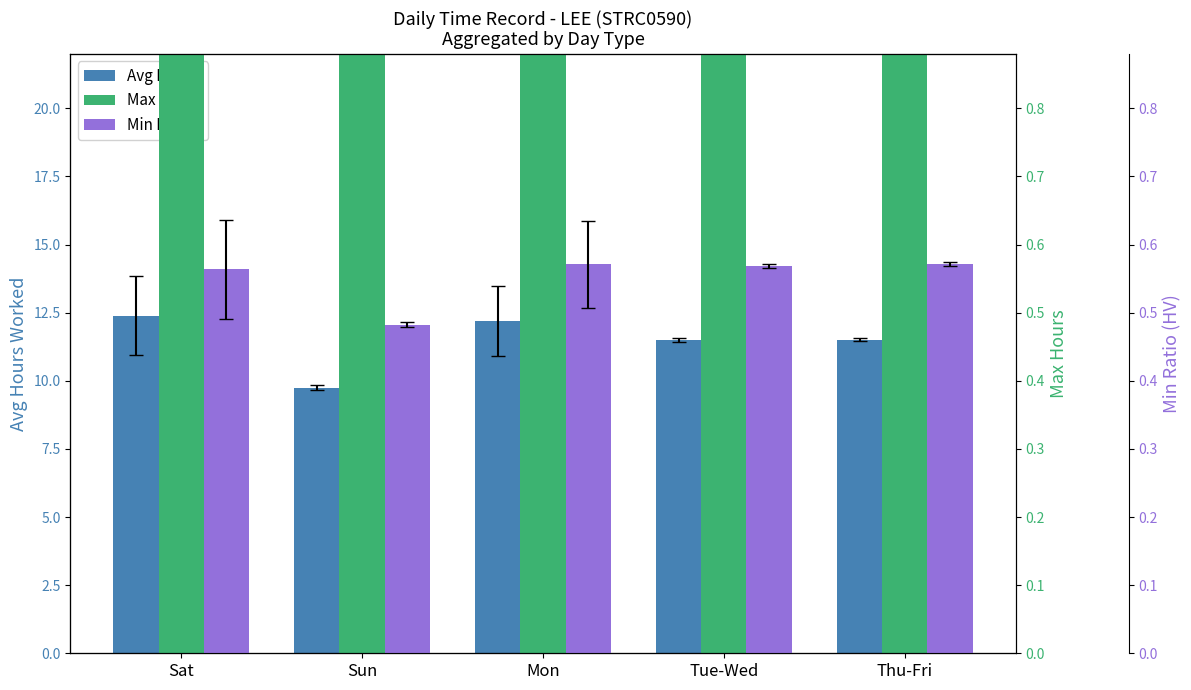

At which label is Avg Hours closest to 11?

Tue-Wed